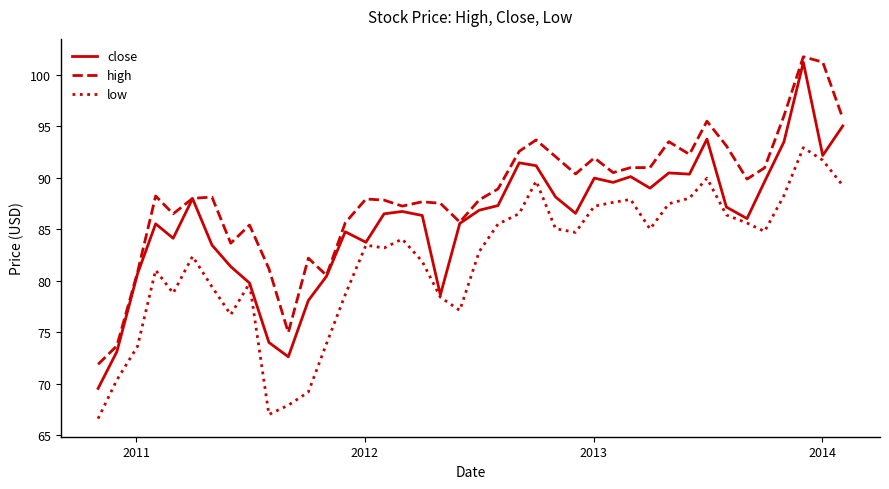

Rank the series by their average value, from highest to lowest.

high, close, low